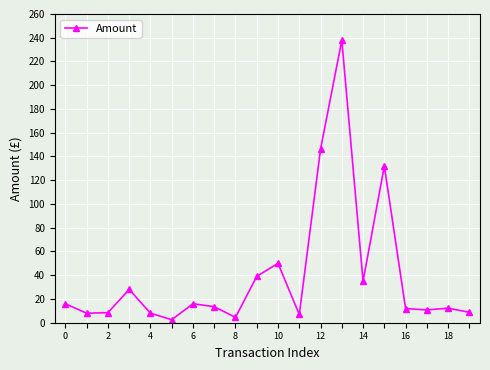

How many lines are shown in the chart?

1